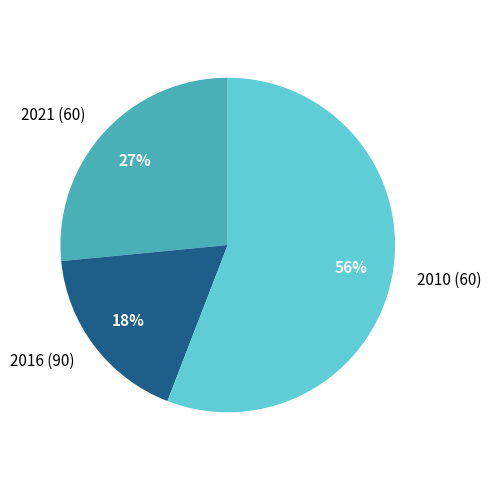

To the nearest percent, what is the difference between the largest and smallest slice percentages?

38%